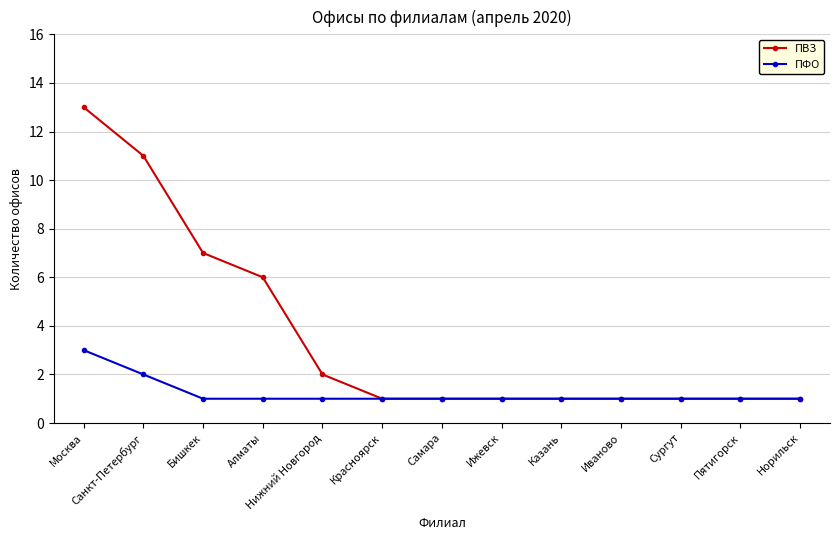

Reading right to left, list all the values displayed in this chart.

ПВЗ: Норильск=1	Пятигорск=1	Сургут=1	Иваново=1	Казань=1	Ижевск=1	Самара=1	Красноярск=1	Нижний Новгород=2	Алматы=6	Бишкек=7	Санкт-Петербург=11	Москва=13
ПФО: Норильск=1	Пятигорск=1	Сургут=1	Иваново=1	Казань=1	Ижевск=1	Самара=1	Красноярск=1	Нижний Новгород=1	Алматы=1	Бишкек=1	Санкт-Петербург=2	Москва=3